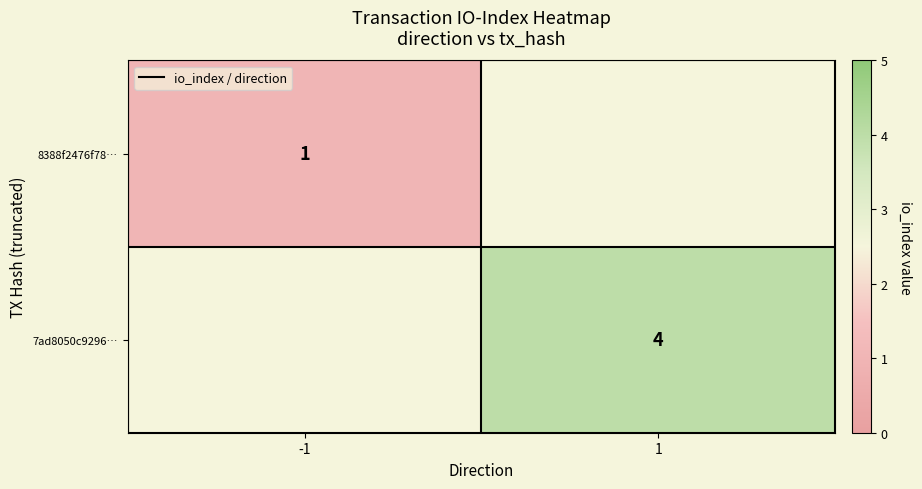

True or false: 8388f2476f78… has a value of 1 at -1.

True